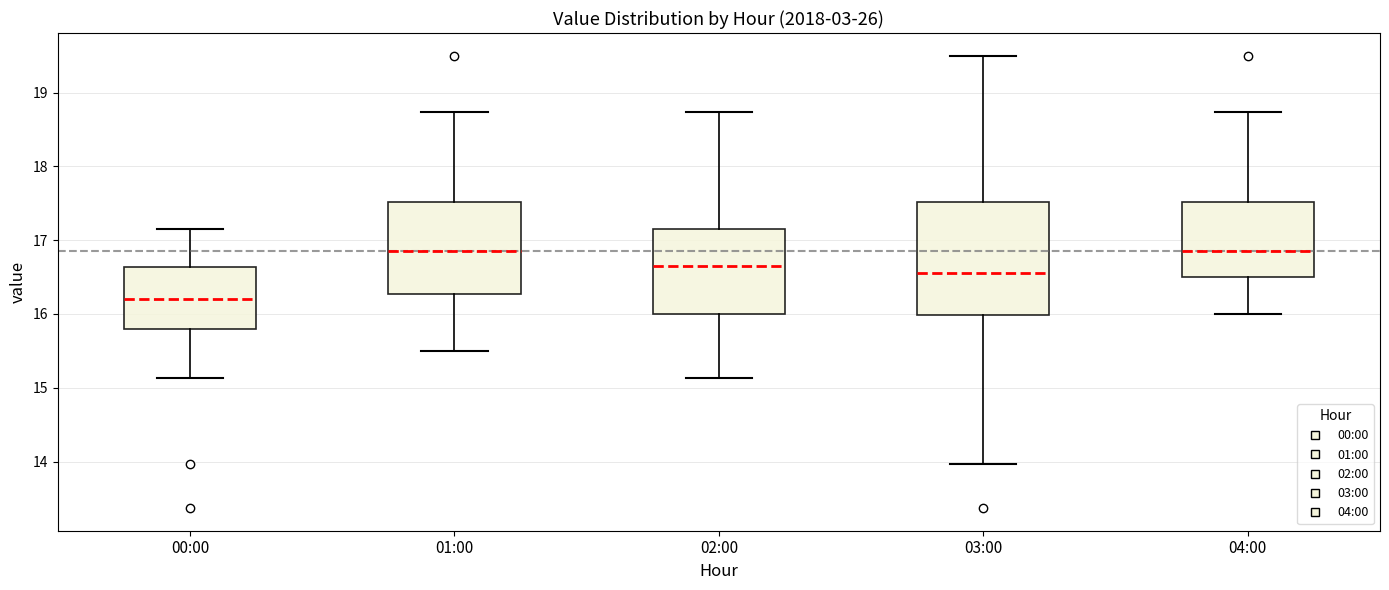

Which box is the tallest, from its lower edge to its upper edge?

03:00